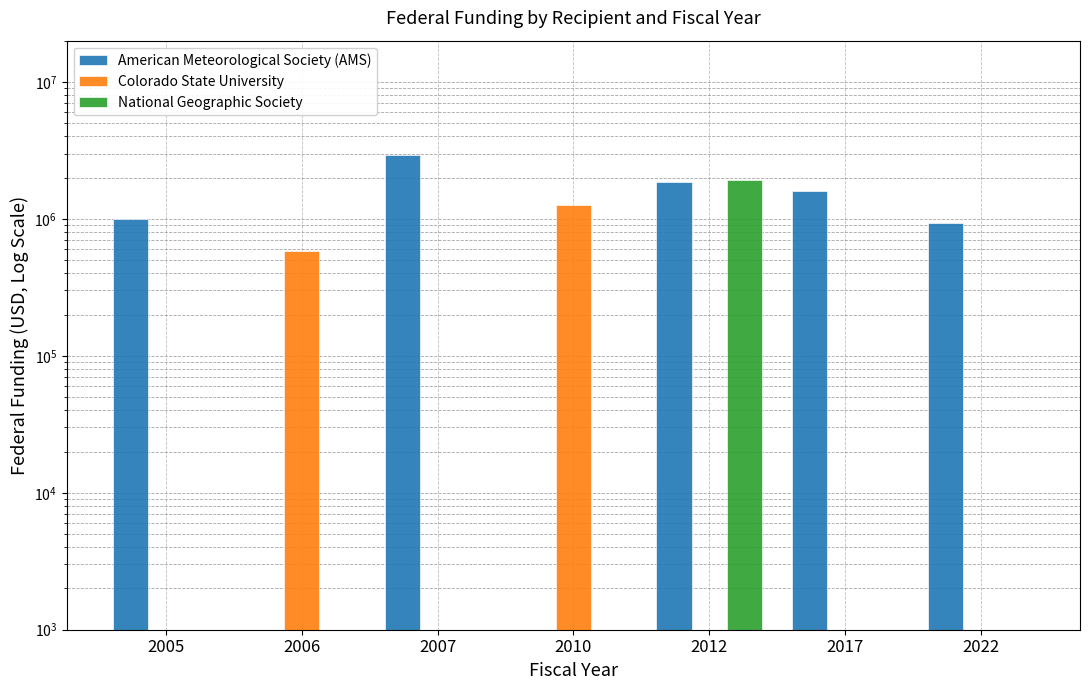

True or false: Colorado State University has a value of 1000 at 2005.

True